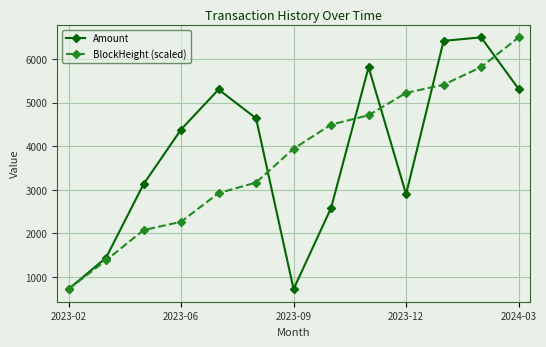

At how many categories does at least one series exceed 1657?

11